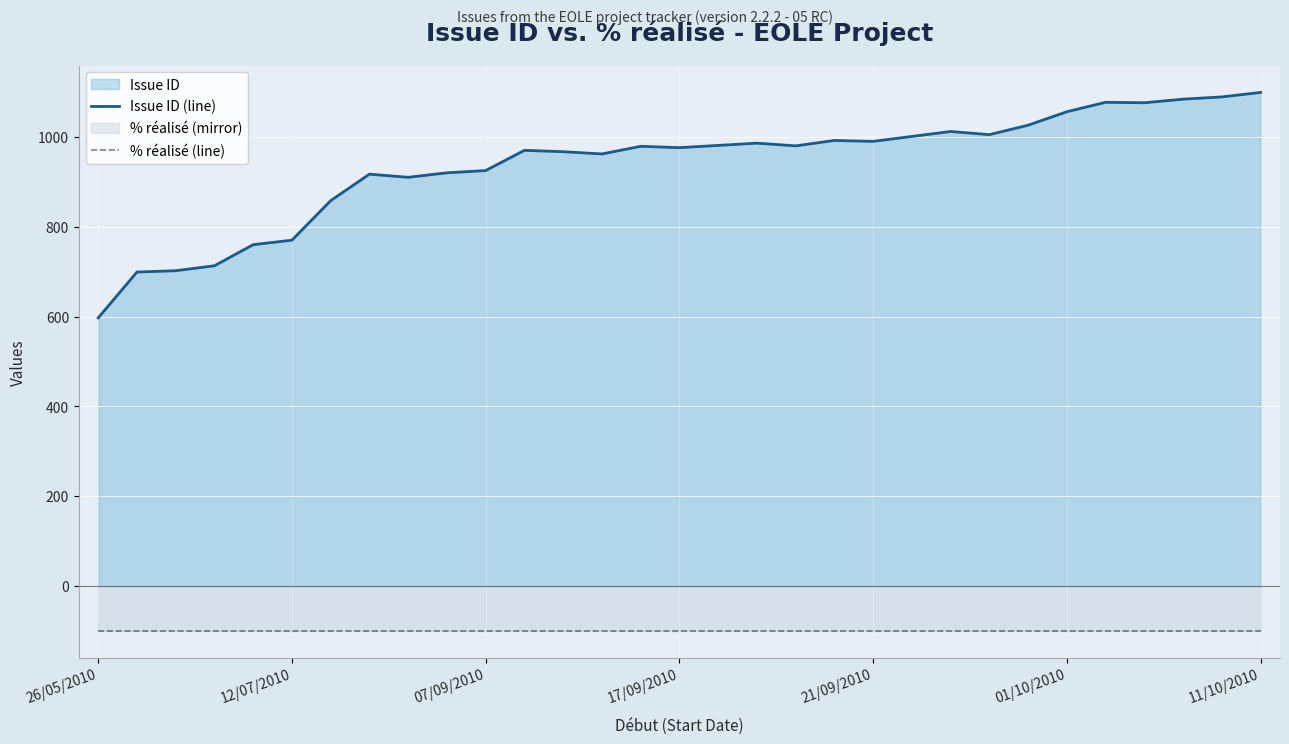

Which series changed the most between 8 and 12?

Issue ID (line)